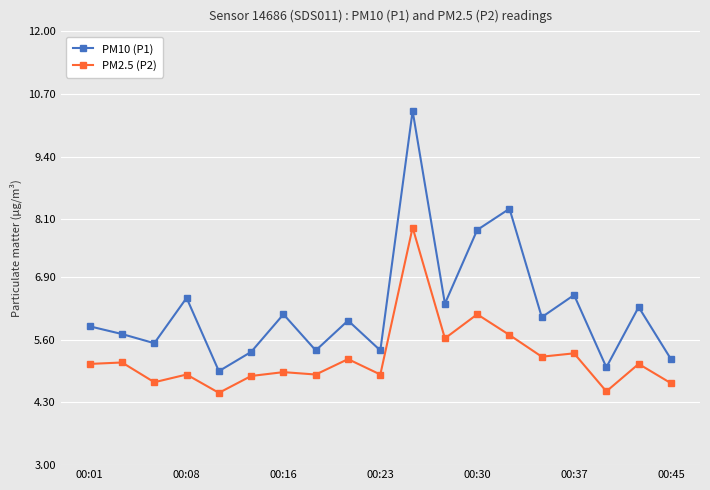

What are all the series names shown in the legend?

PM10 (P1), PM2.5 (P2)